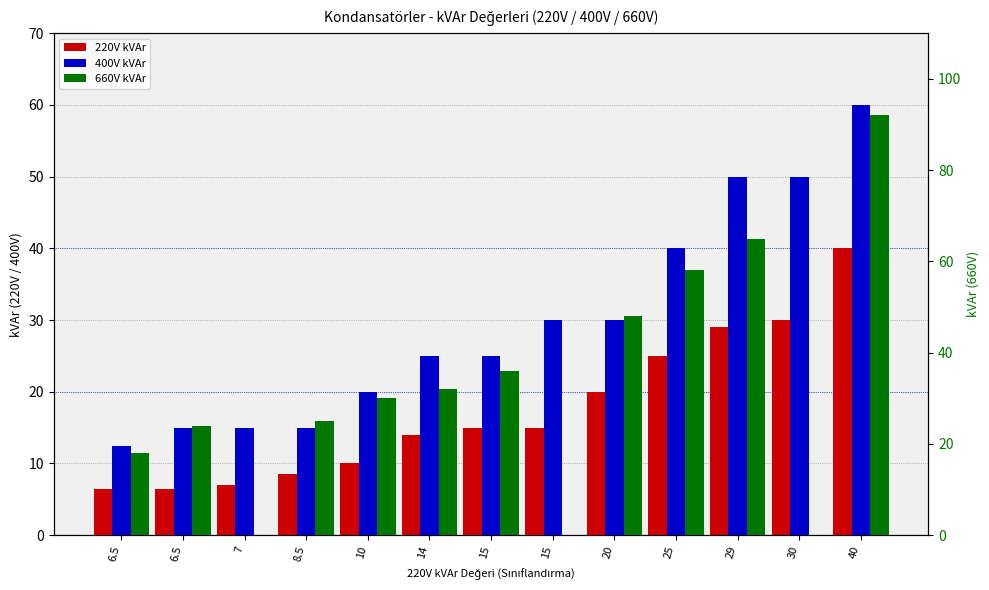

How many categories are shown in the chart?

13